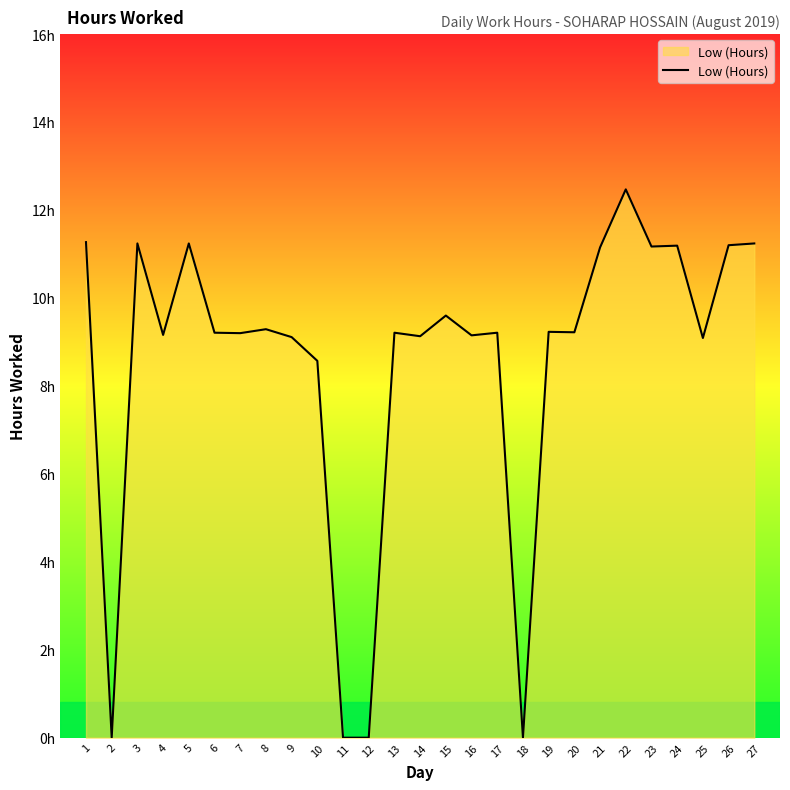

Does the chart have visible grid lines?

No